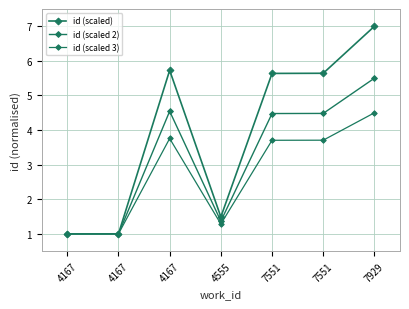

What is the difference between the id (scaled) values at 7551 and 4167?

4.6